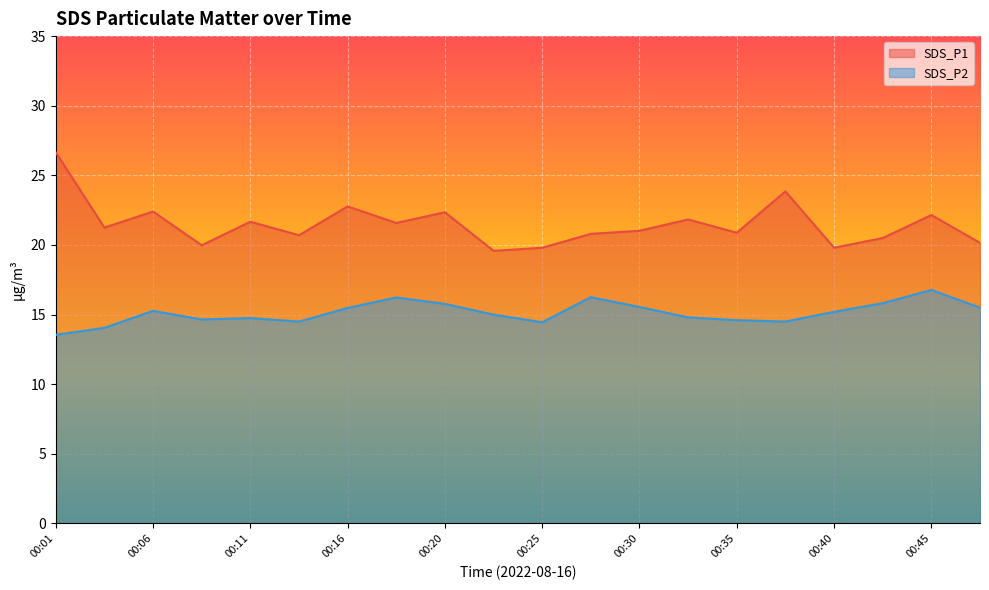

Which category has the highest value across all series?

00:01